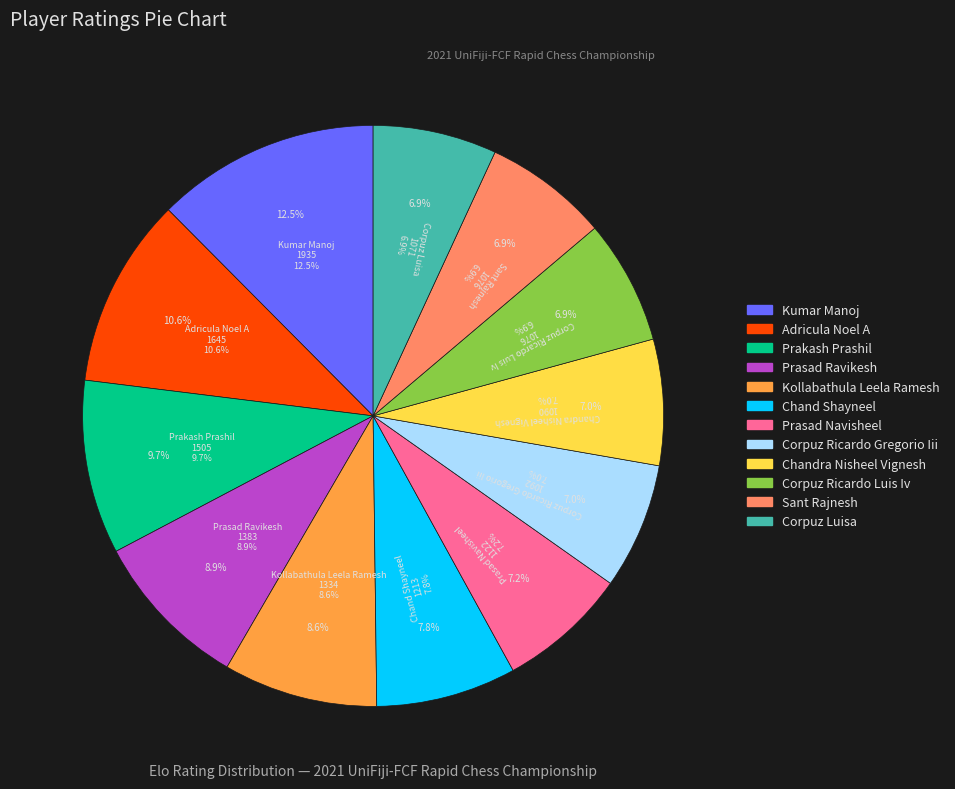

What percentage do Prasad Navisheel and Sant Rajnesh together represent?

14.1%